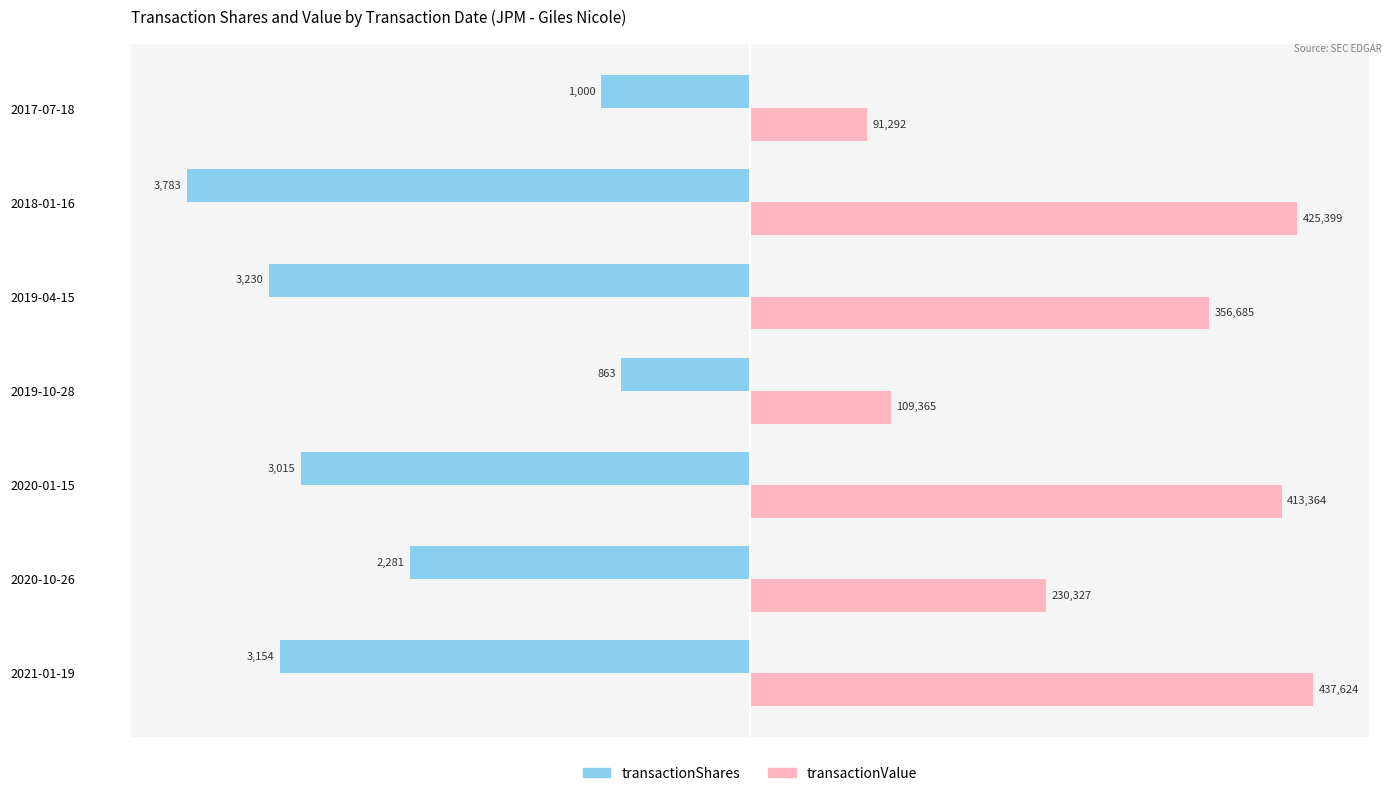

What are all the series names shown in the legend?

transactionShares, transactionValue